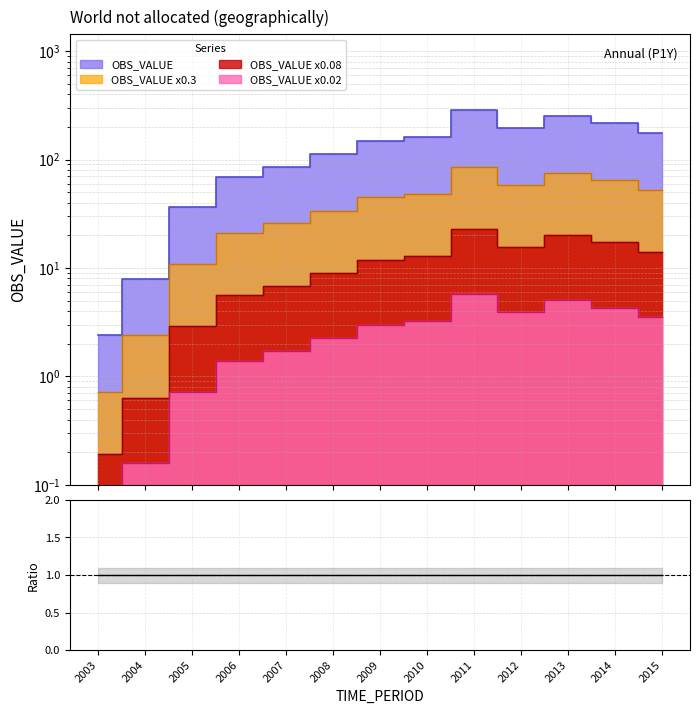

At which label does the data first exceed 149?

2009